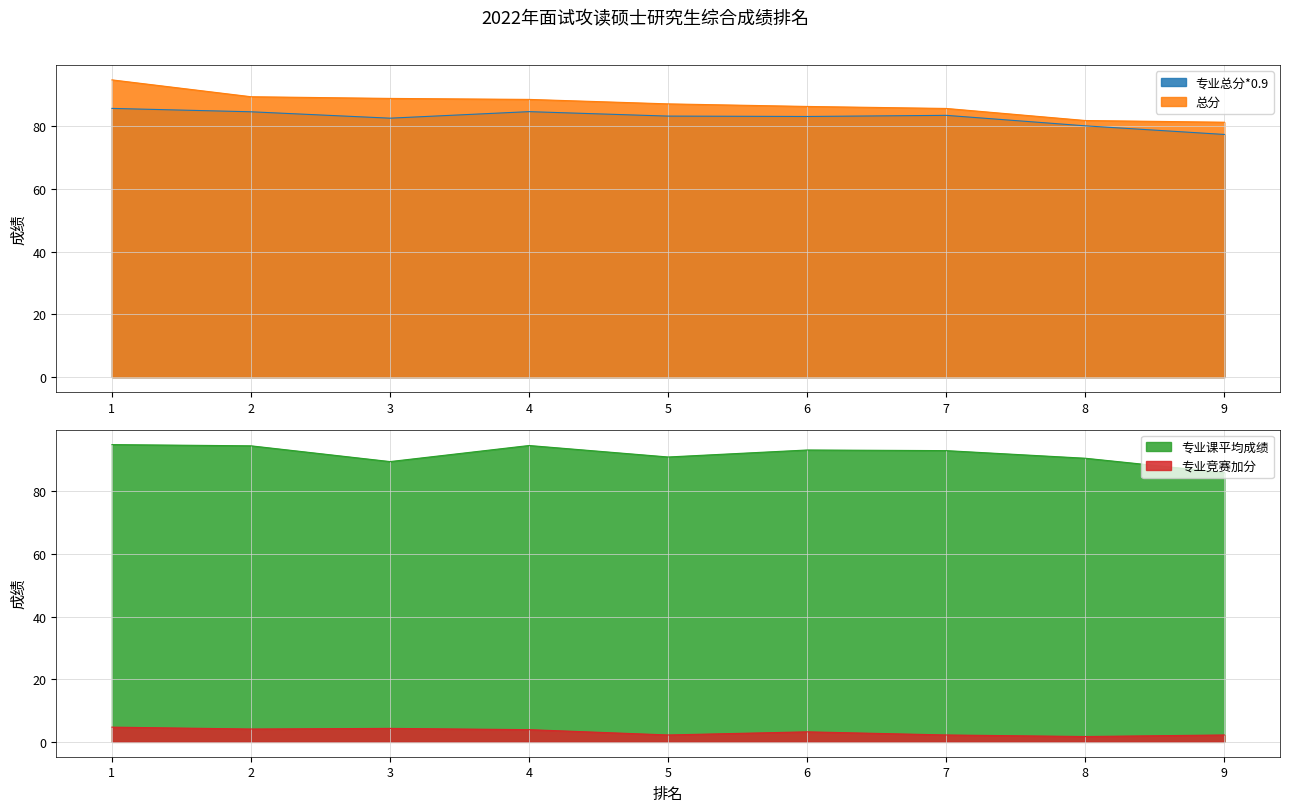

Reading left to right, list all the values displayed in this chart.

专业总分*0.9: 1=85.7	2=84.6	3=82.6	4=84.7	5=83.2	6=83.1	7=83.5	8=80.1	9=77.4
总分: 1=94.8	2=89.4	3=88.9	4=88.6	5=87.1	6=86.3	7=85.7	8=81.8	9=81.3
专业课平均成绩: 1=94.9	2=94.5	3=89.5	4=94.6	5=91.0	6=93.2	7=93.0	8=90.6	9=86.0
专业竞赛加分: 1=4.7	2=4.1	3=4.3	4=3.9	5=2.2	6=3.2	7=2.2	8=1.7	9=2.2